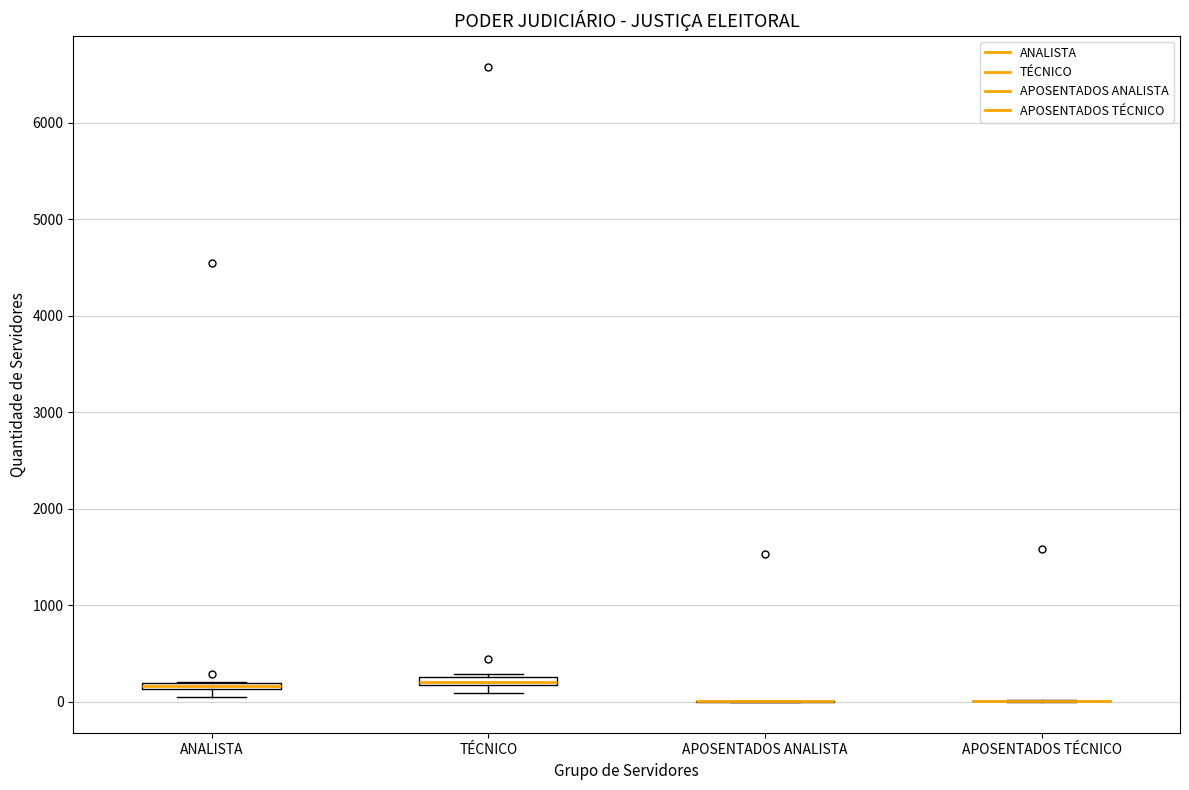

Where is the lower edge of the box for TÉCNICO on the y-axis? The values are not printed on the chart, so give them approximately, as read against the axis.

200